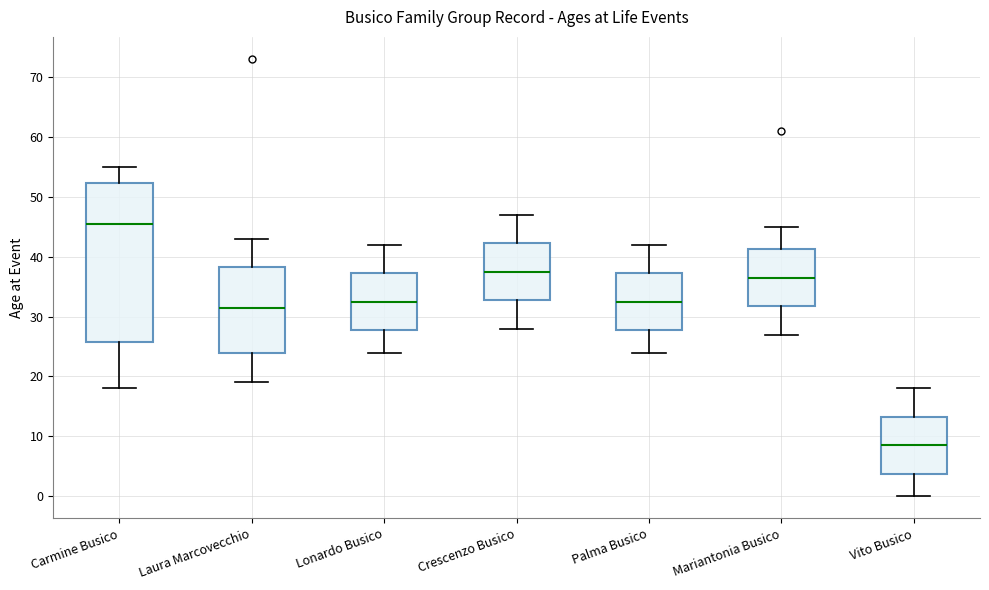

Which box's median line is the lowest?

Vito Busico